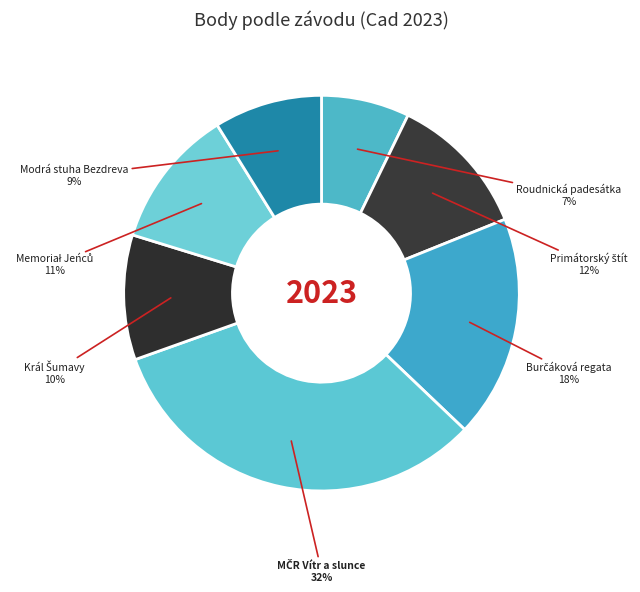

To the nearest percent, what is the difference between the largest and smallest slice percentages?

25%